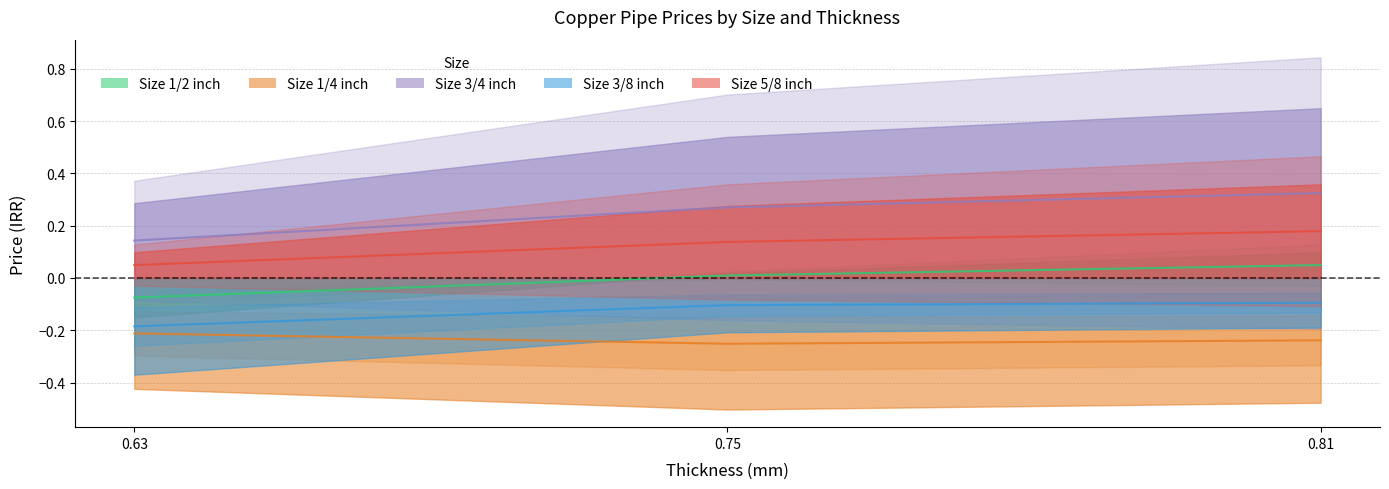

Rank the series by their maximum value, from lowest to highest.

1/4, 3/8, 1/2, 5/8, 3/4